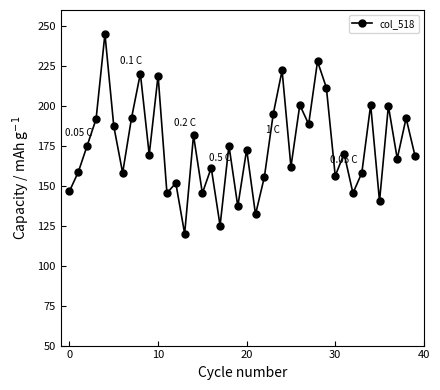

How many points are lower than both their immediate neighbors (excluding endpoints)?

14